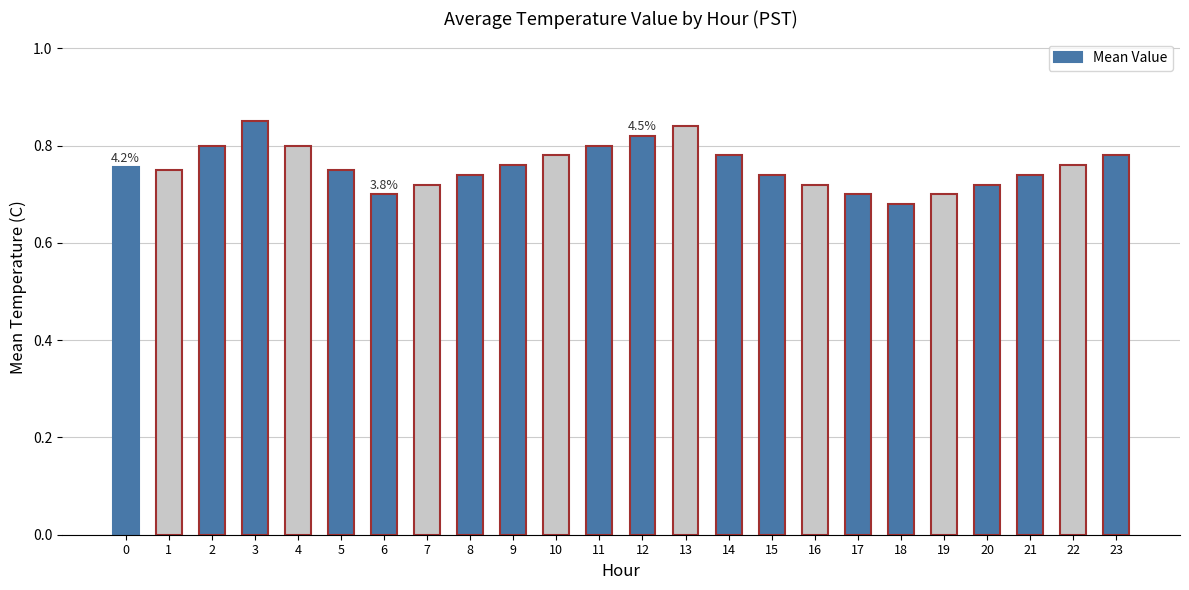

What is the sum of all values?

18.2